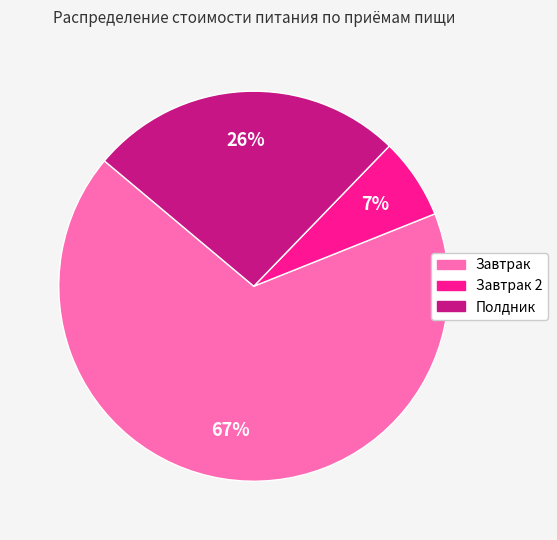

What percentage is the Завтрак 2 slice, to the nearest percent?

7%